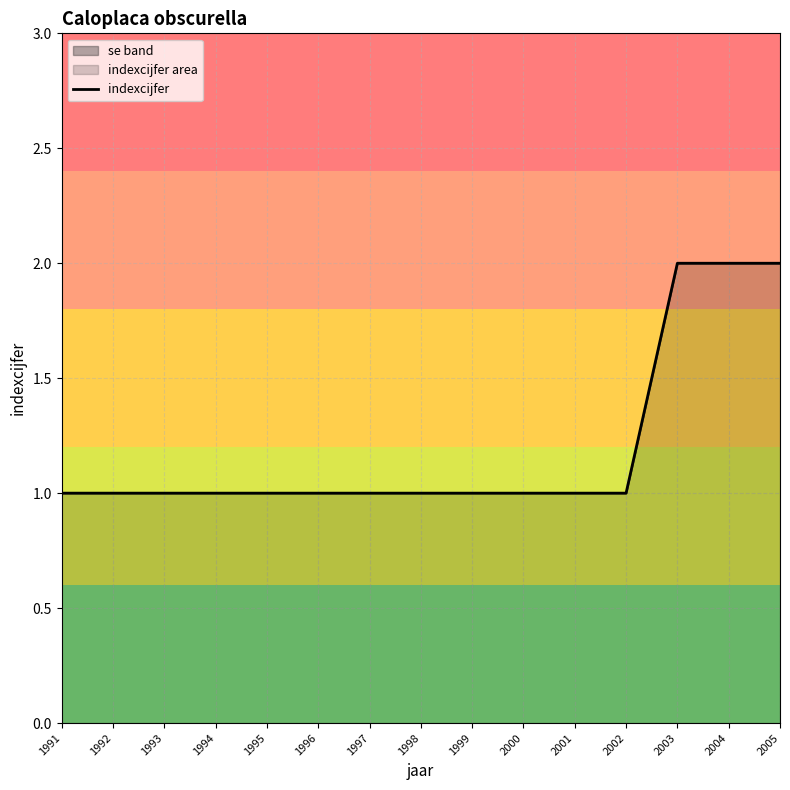

Read the value at 2000.

1